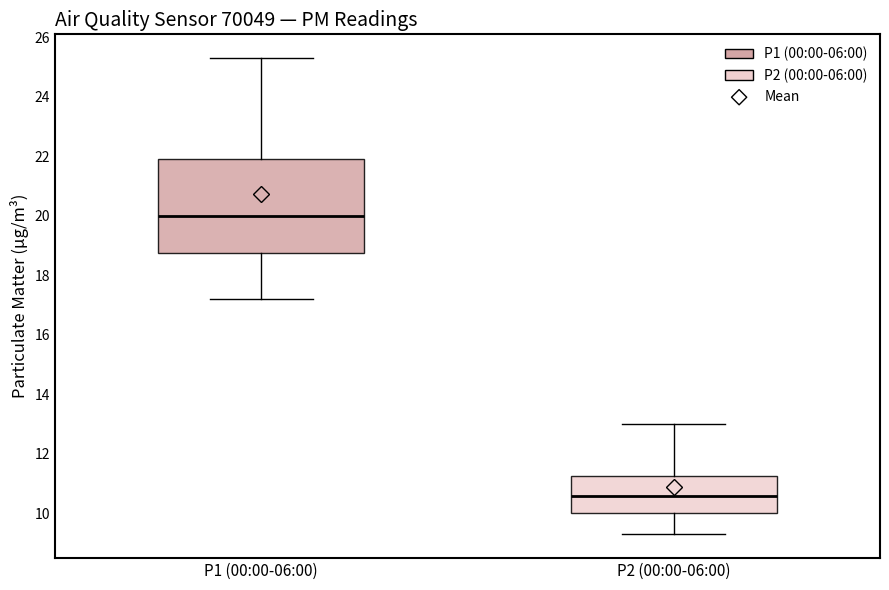

Which box's median line is the highest?

P1 (00:00-06:00)